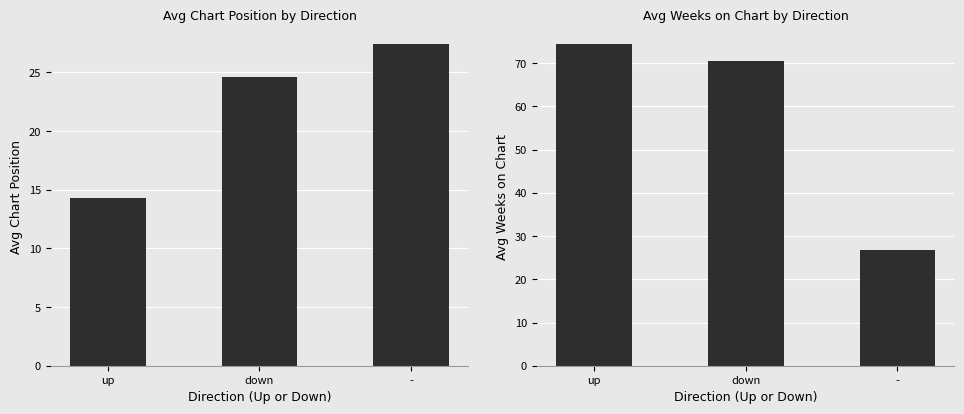

At which label does Avg Weeks on Chart reach its peak?

up